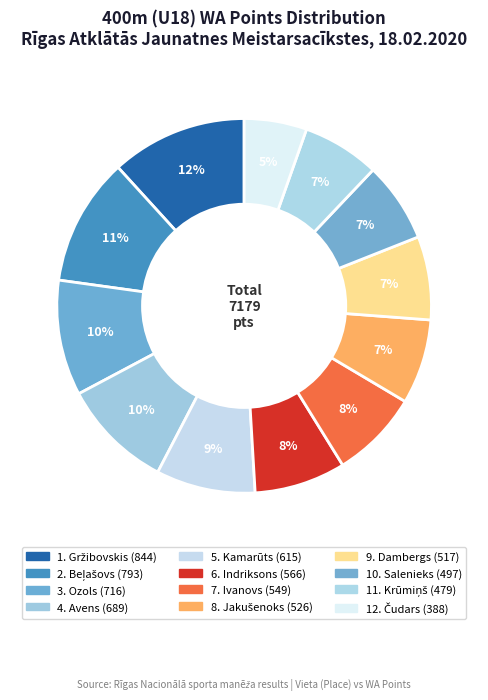

Rank the categories by value from highest to lowest.

Matīss Gržibovskis, Etjens Viktors Beļašovs, Markuss Ozols, Edgars Avens, Edvards Māris Kamarūts, Ronalds Indriksons, Patriks Ivanovs, Mareks Jakušenoks, Dāvis Dambergs, Krišjānis Salenieks, Roberts Krūmiņš, Jēkabs Čudars